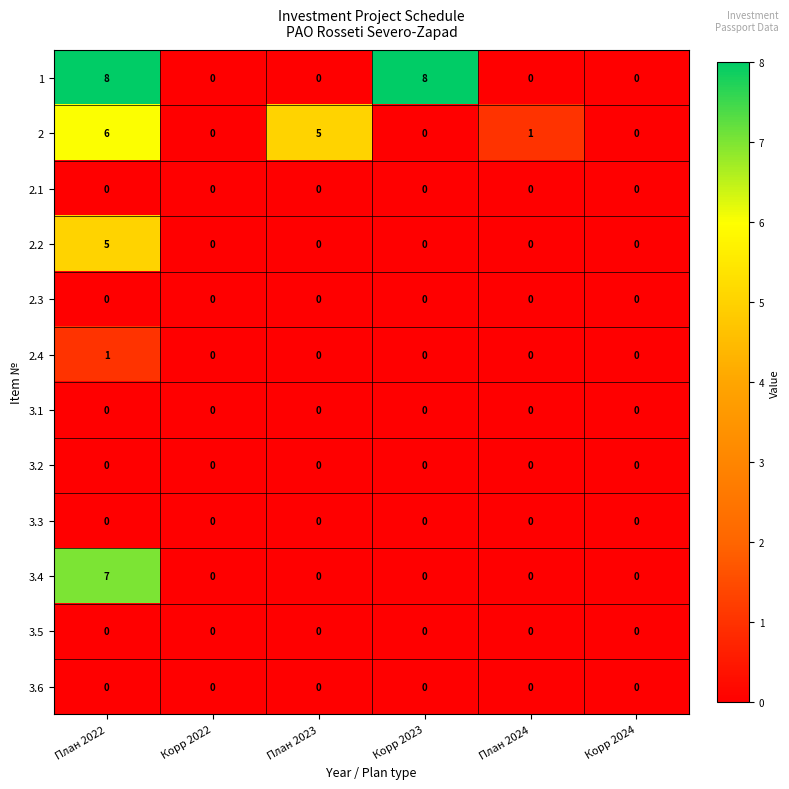

What is the maximum value shown in the chart?

8